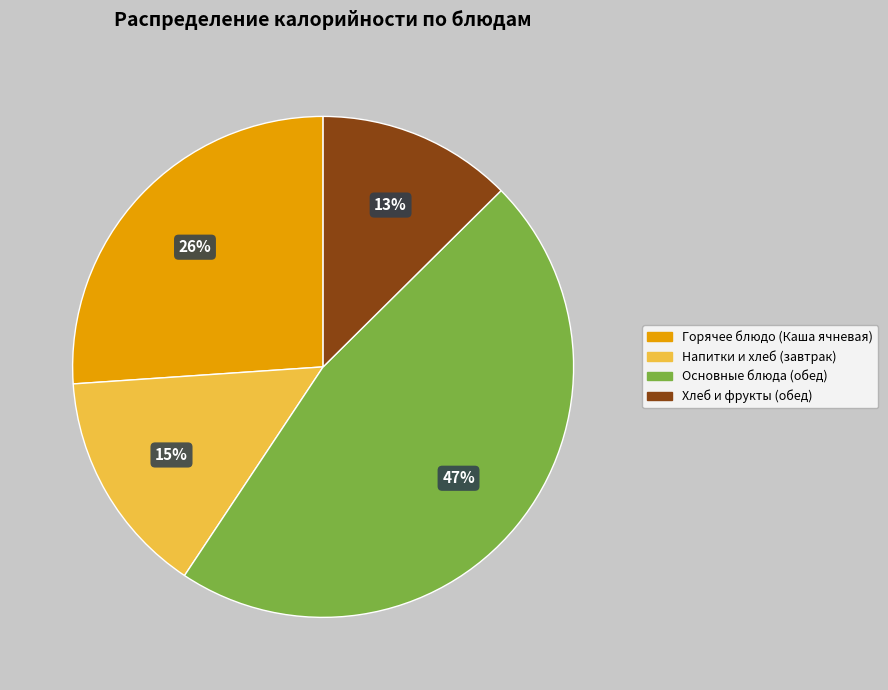

To the nearest percent, what is the difference between the largest and smallest slice percentages?

34%